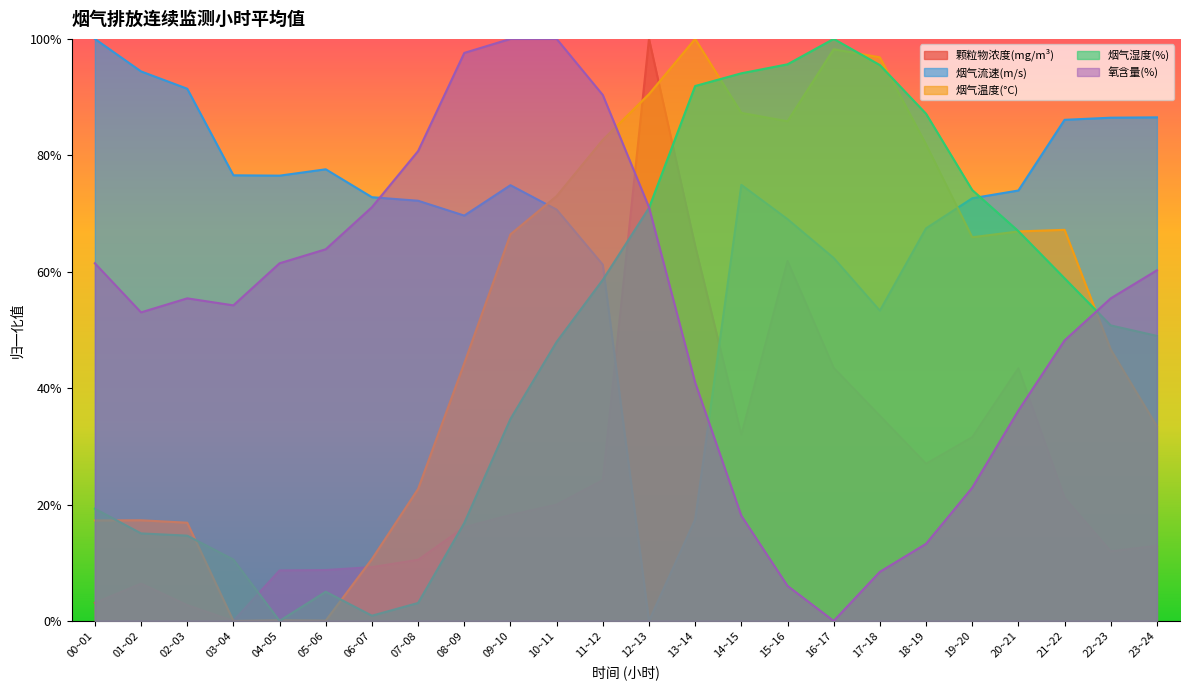

At which category does 颗粒物浓度(mg/m³) reach its first local valley?

03~04